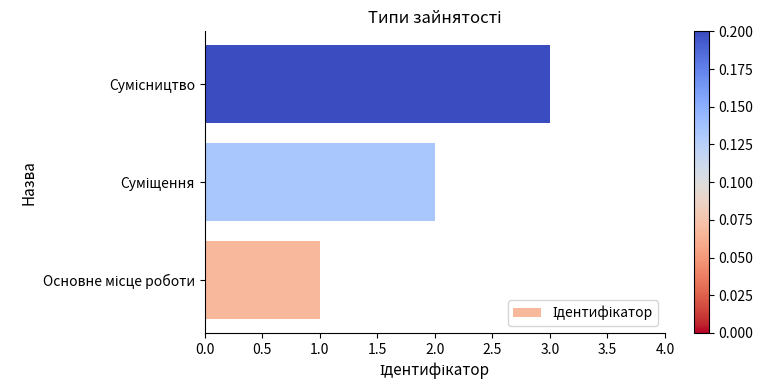

What is the maximum value shown in the chart?

3